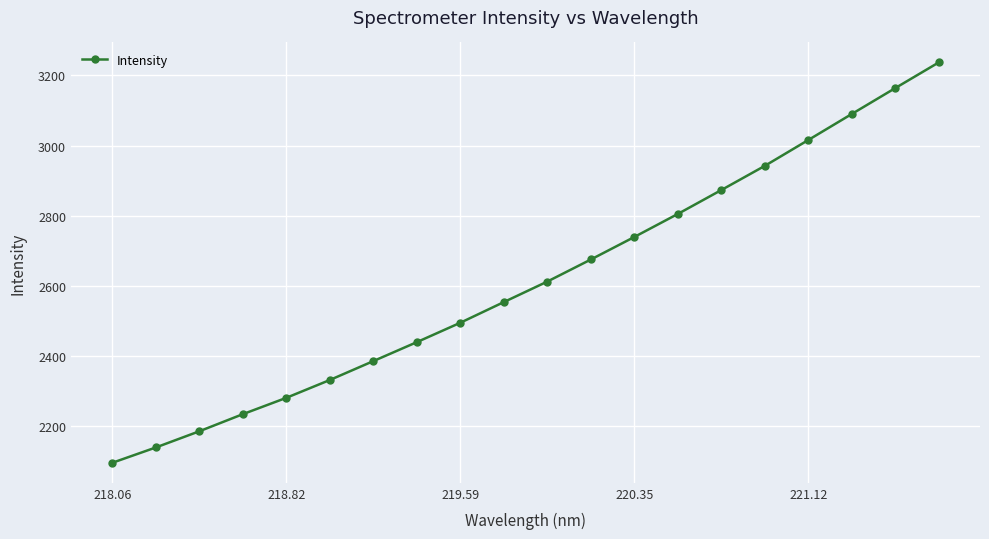

What is the value of the 14th point from the left?

2805.3